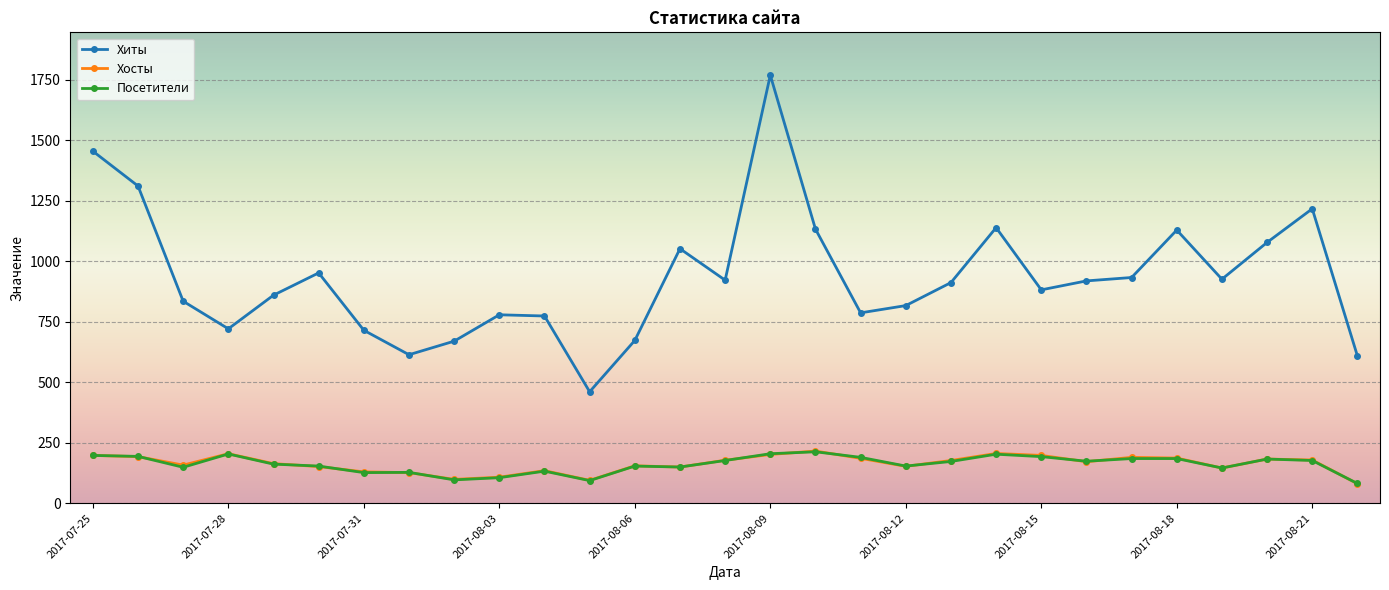

What is the value of the Хосты point at the 2nd from the left?

193